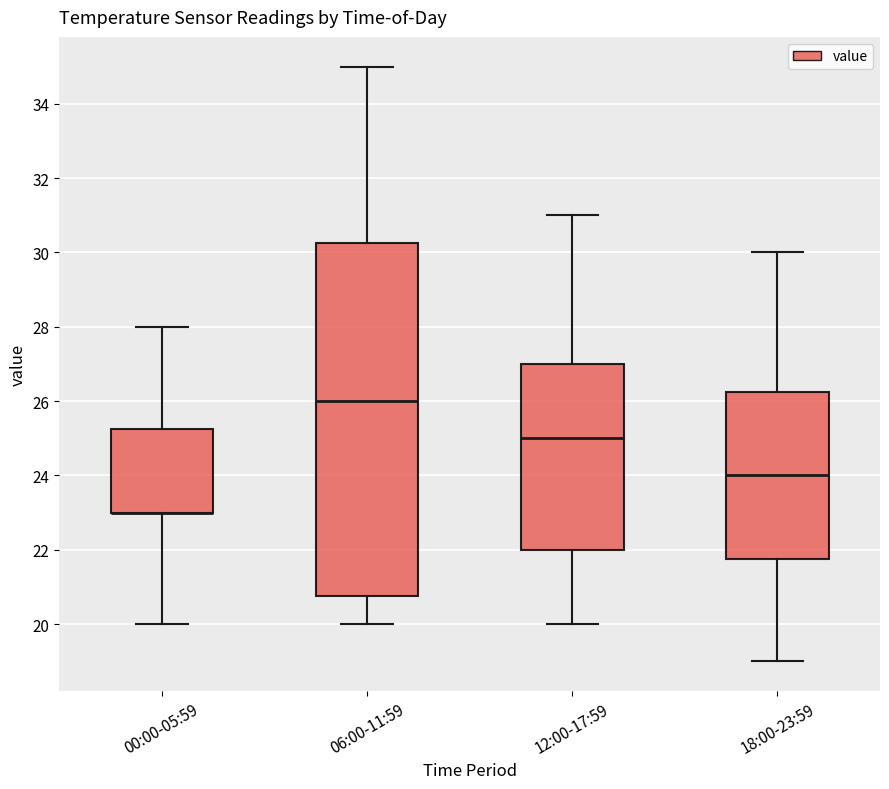

Which box is the tallest, from its lower edge to its upper edge?

06:00-11:59